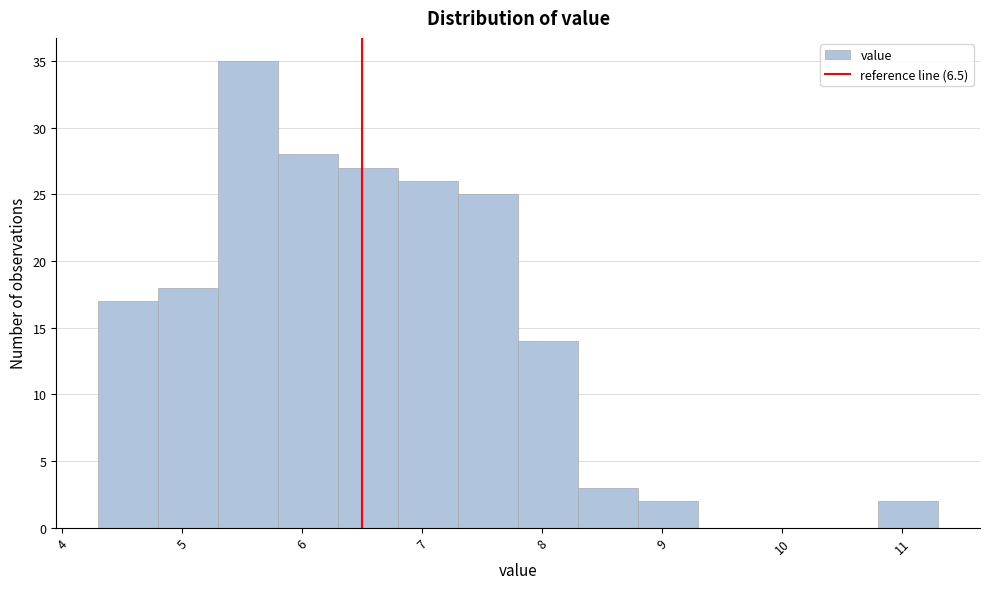

Reading left to right, list every bar in this chart as the range it spans on the x-axis followed by its height. The values are not printed on the chart, so give them approximately, as read against the axis.

4.3 to 4.8: 17
4.8 to 5.3: 18
5.3 to 5.8: 35
5.8 to 6.3: 28
6.3 to 6.8: 27
6.8 to 7.3: 26
7.3 to 7.8: 25
7.8 to 8.3: 14
8.3 to 8.8: 3
8.8 to 9.3: 2
9.3 to 9.8: 0
9.8 to 10.3: 0
10.3 to 10.8: 0
10.8 to 11.3: 2